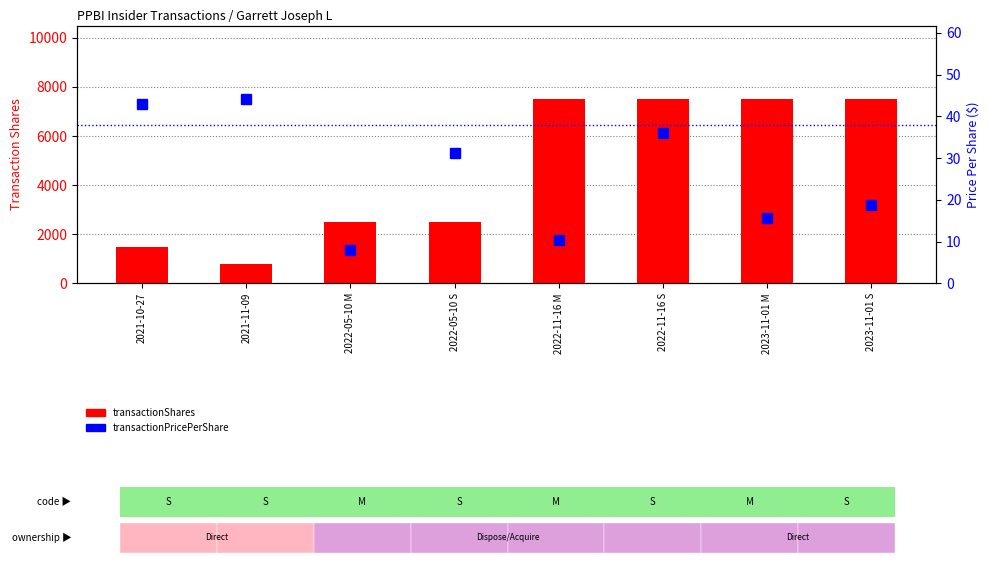

What is the label of the 4th bar from the right?

2022-11-16 M